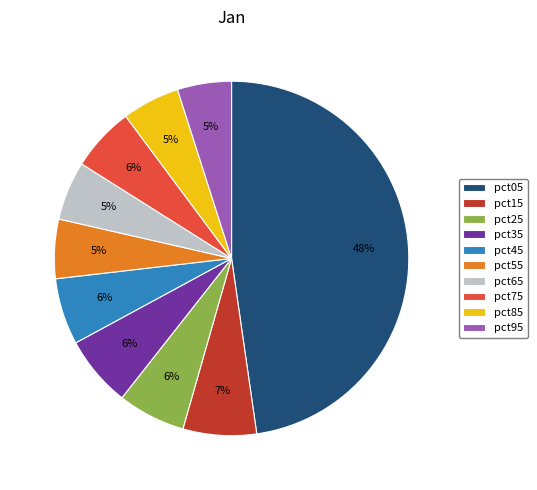

Which category has the biggest portion of the pie?

pct05